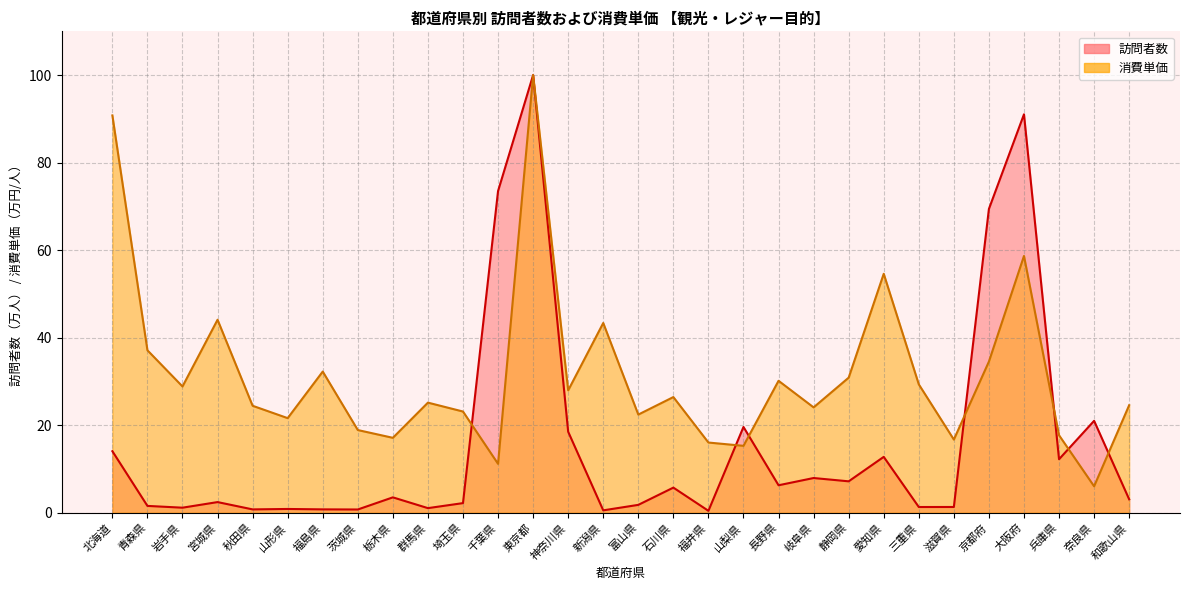

Which series has the largest range (max minus min)?

訪問者数